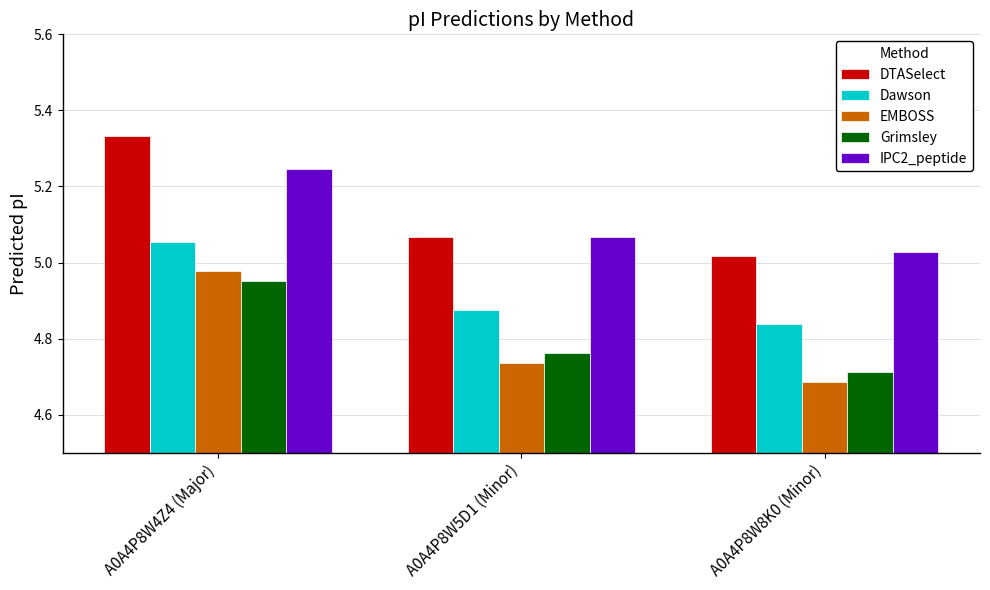

List the labels in order of Grimsley value, largest first.

A0A4P8W4Z4 (Major), A0A4P8W5D1 (Minor), A0A4P8W8K0 (Minor)